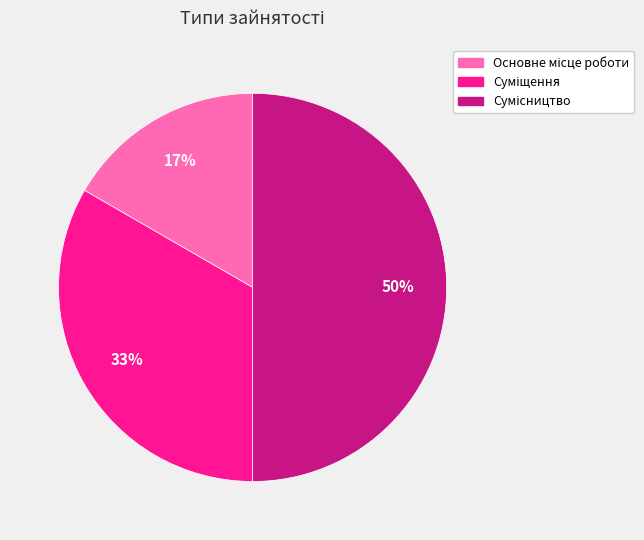

To the nearest percent, what is the difference between the largest and smallest slice percentages?

33%